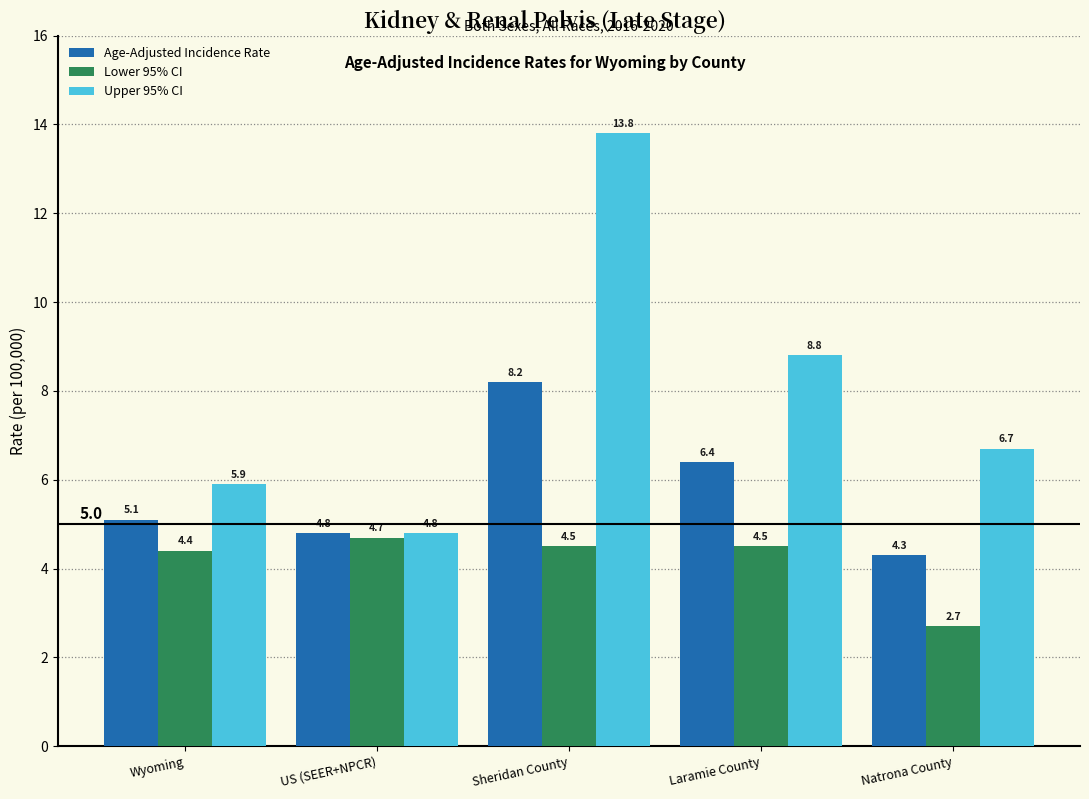

Reading right to left, extract all data points from this chart.

Age-Adjusted Incidence Rate: 4.3	6.4	8.2	4.8	5.1
Lower 95% CI: 2.7	4.5	4.5	4.7	4.4
Upper 95% CI: 6.7	8.8	13.8	4.8	5.9